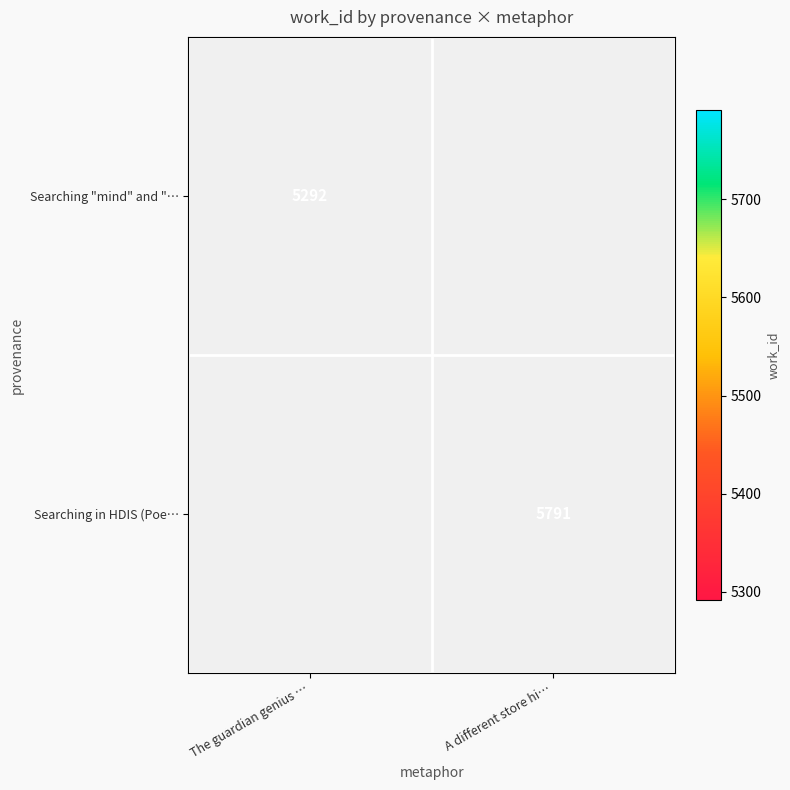

Is the value of Searching in HDIS (Poe… at A different store hi… greater than the value of Searching "mind" and "… at The guardian genius …?

Yes